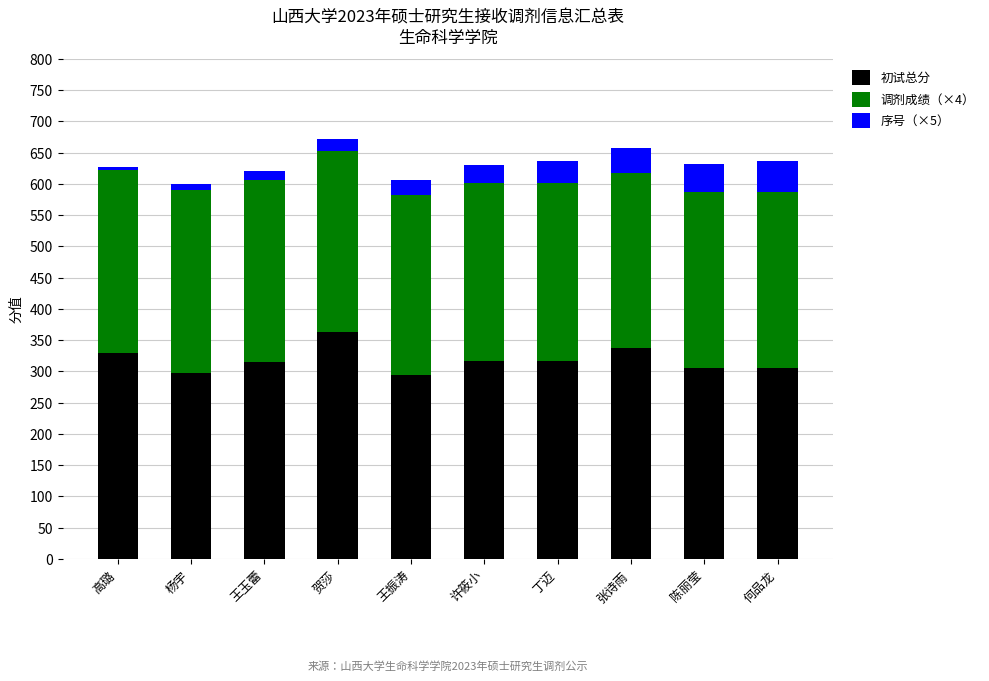

Is it true that 初试总分 equals 95.9 at 高璐?

False